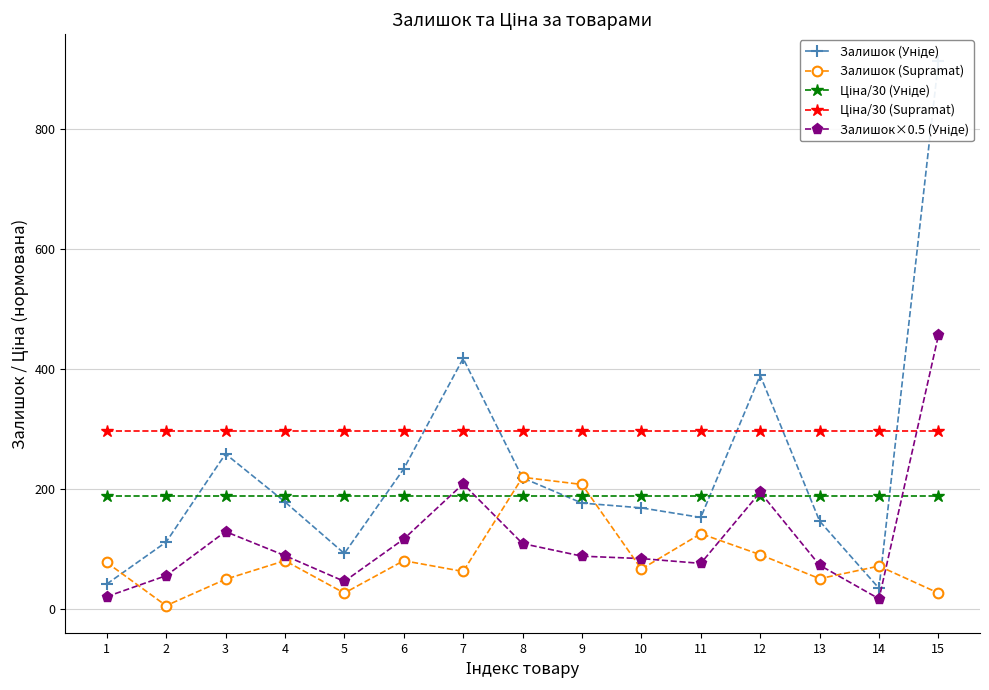

Count the number of data series in this chart.

5